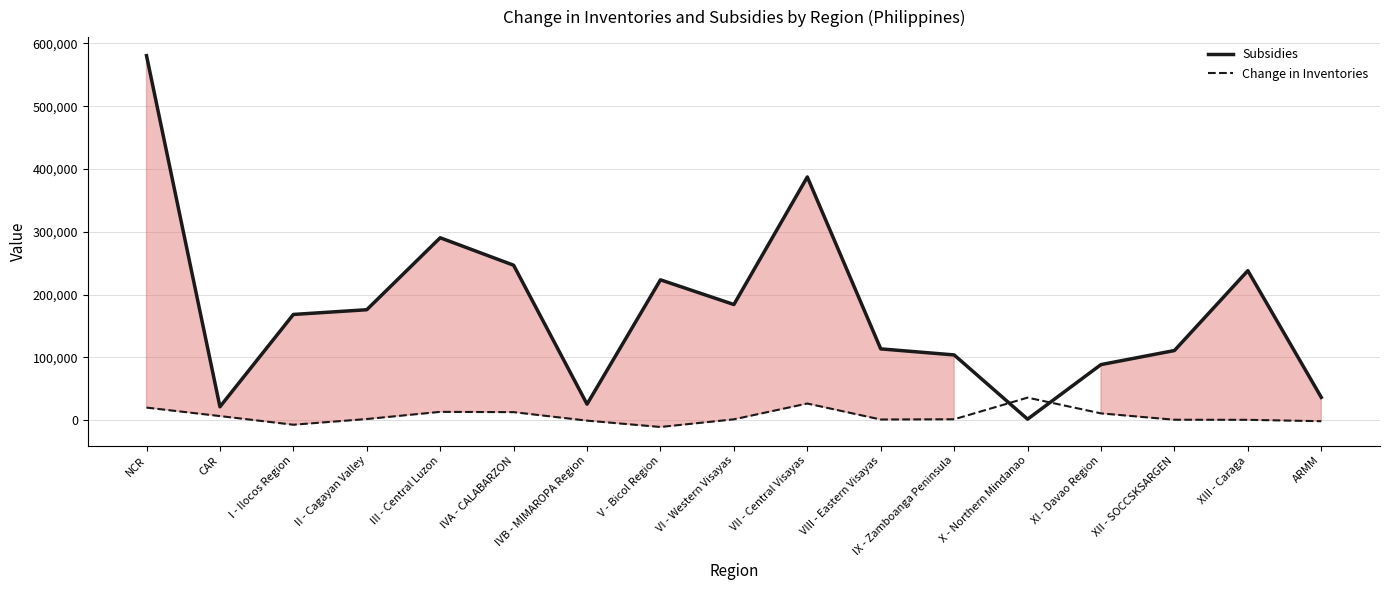

Which series has the largest total across all categories?

Subsidies